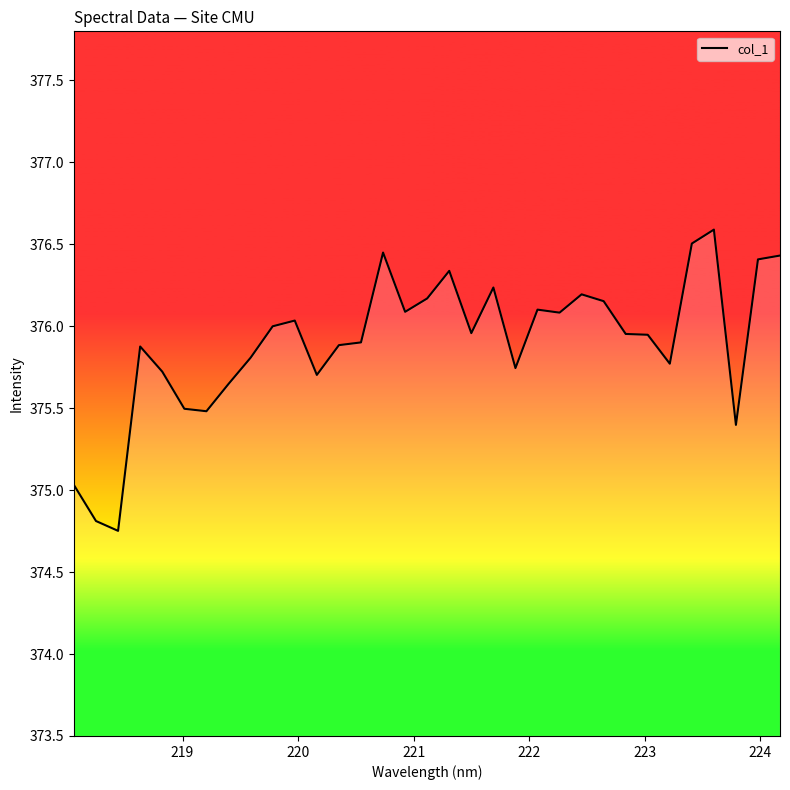

What is the difference between the maximum and minimum values?

1.8